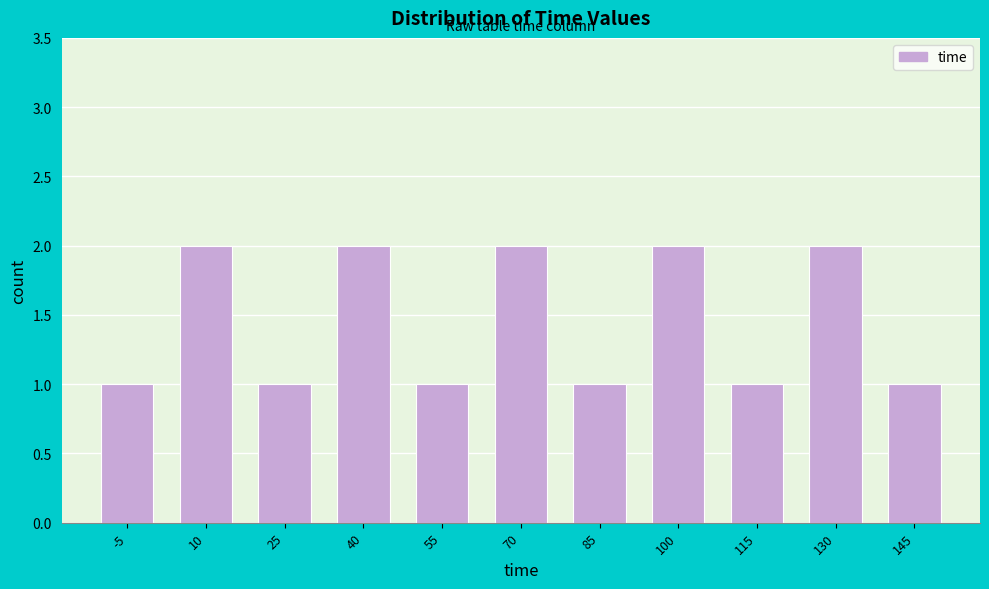

Reading left to right, list all the values displayed in this chart.

1	2	1	2	1	2	1	2	1	2	1